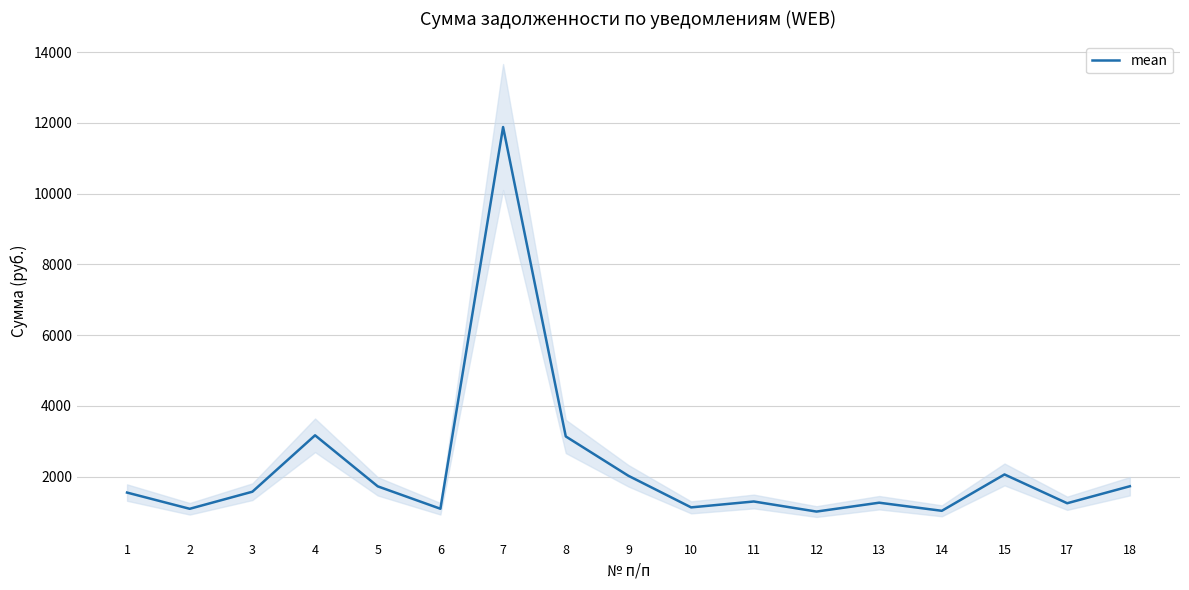

What is the difference between the second highest and minimum values?

2155.3